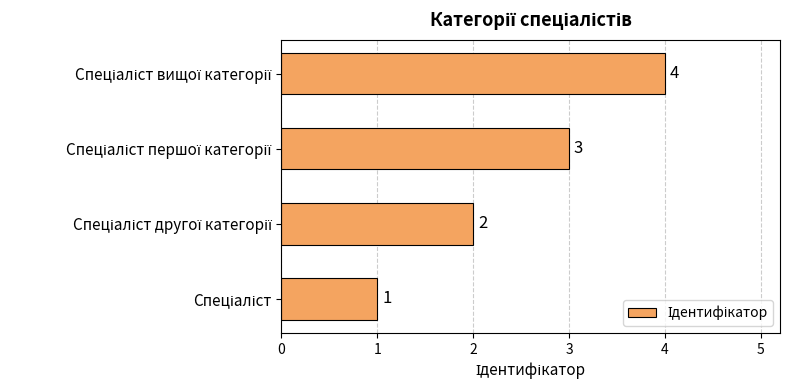

How many values are between 2 and 4?

3